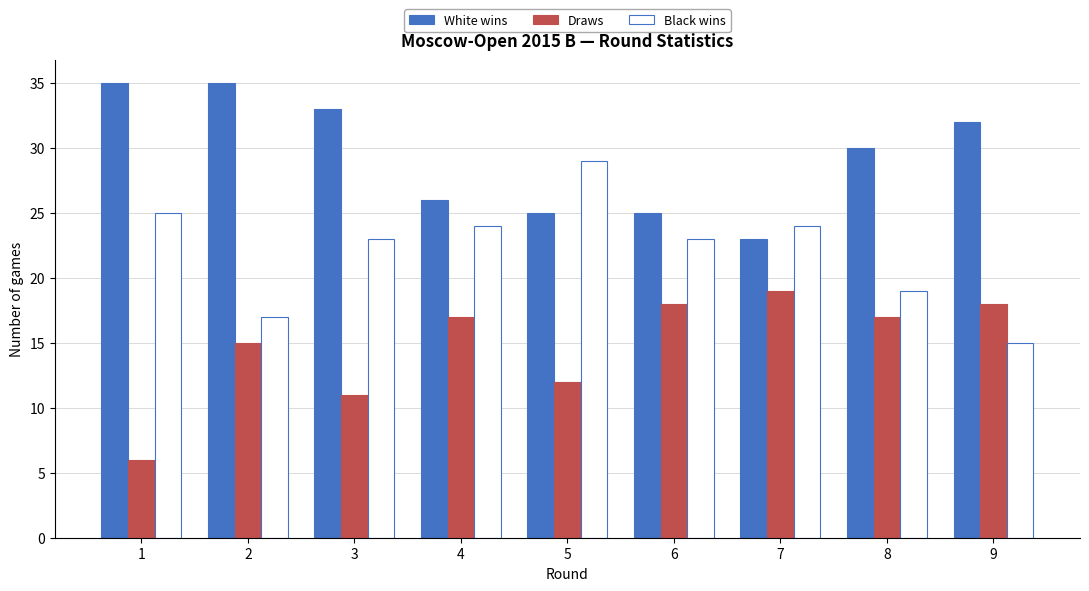

The Black wins series shows 19 at 8. True or false?

True